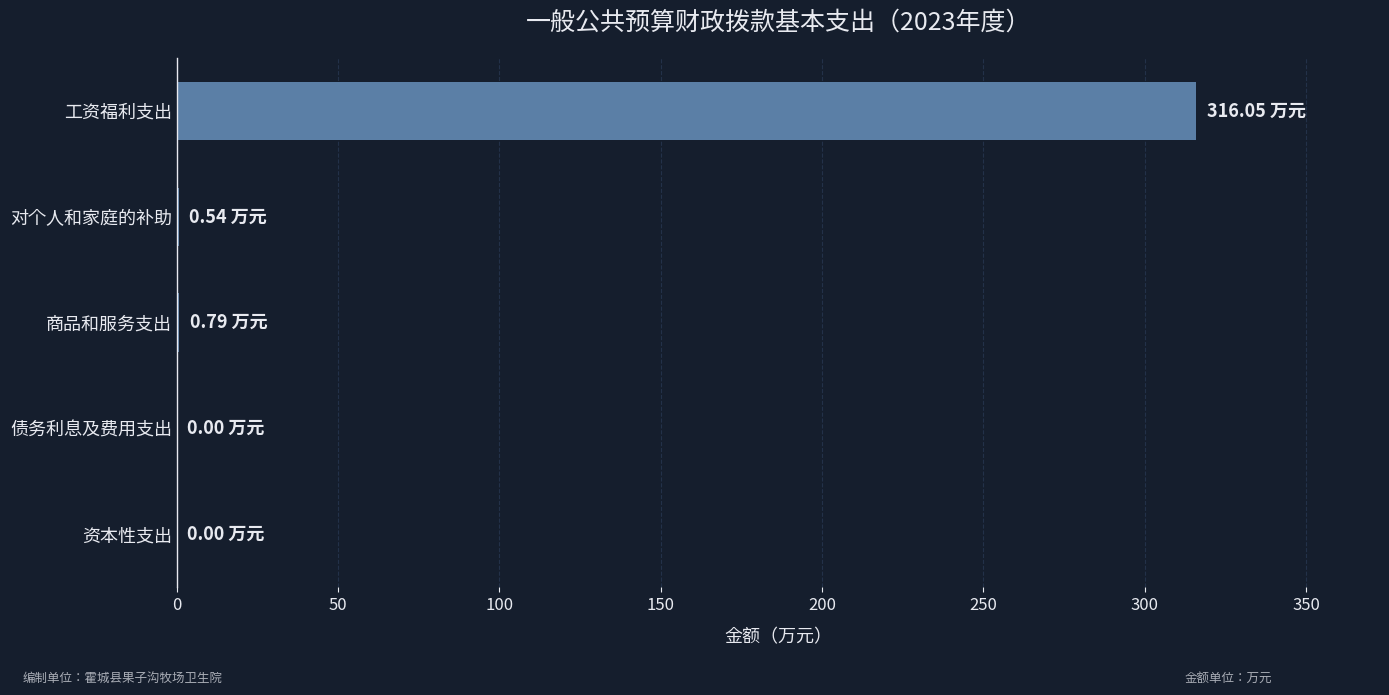

How many categories are shown in the chart?

5